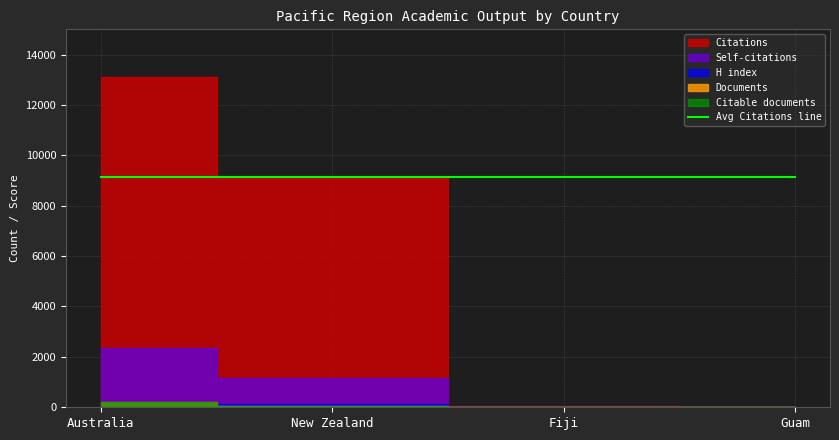

True or false: Documents has more than 2 interior local peaks.

False